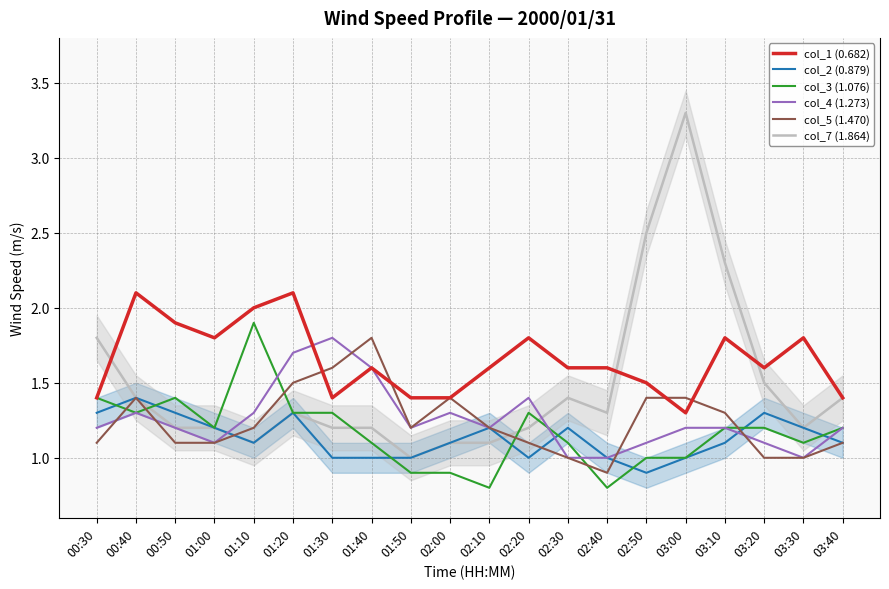

List the labels in order of col_7 (1.864) value, largest first.

03:00, 02:50, 03:10, 00:30, 03:20, 00:40, 02:30, 03:40, 01:20, 02:40, 00:50, 01:00, 01:30, 01:40, 02:20, 03:30, 01:10, 02:00, 02:10, 01:50